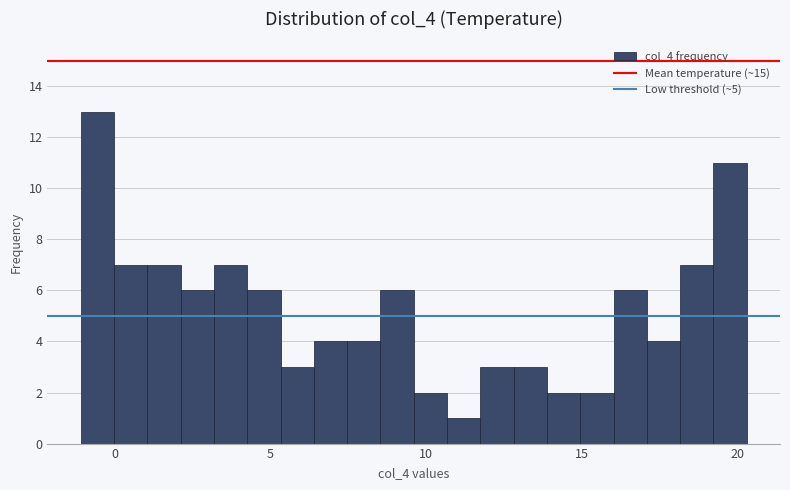

Read against the x-axis, roughly where is the centre of the tallest bar?

-0.5